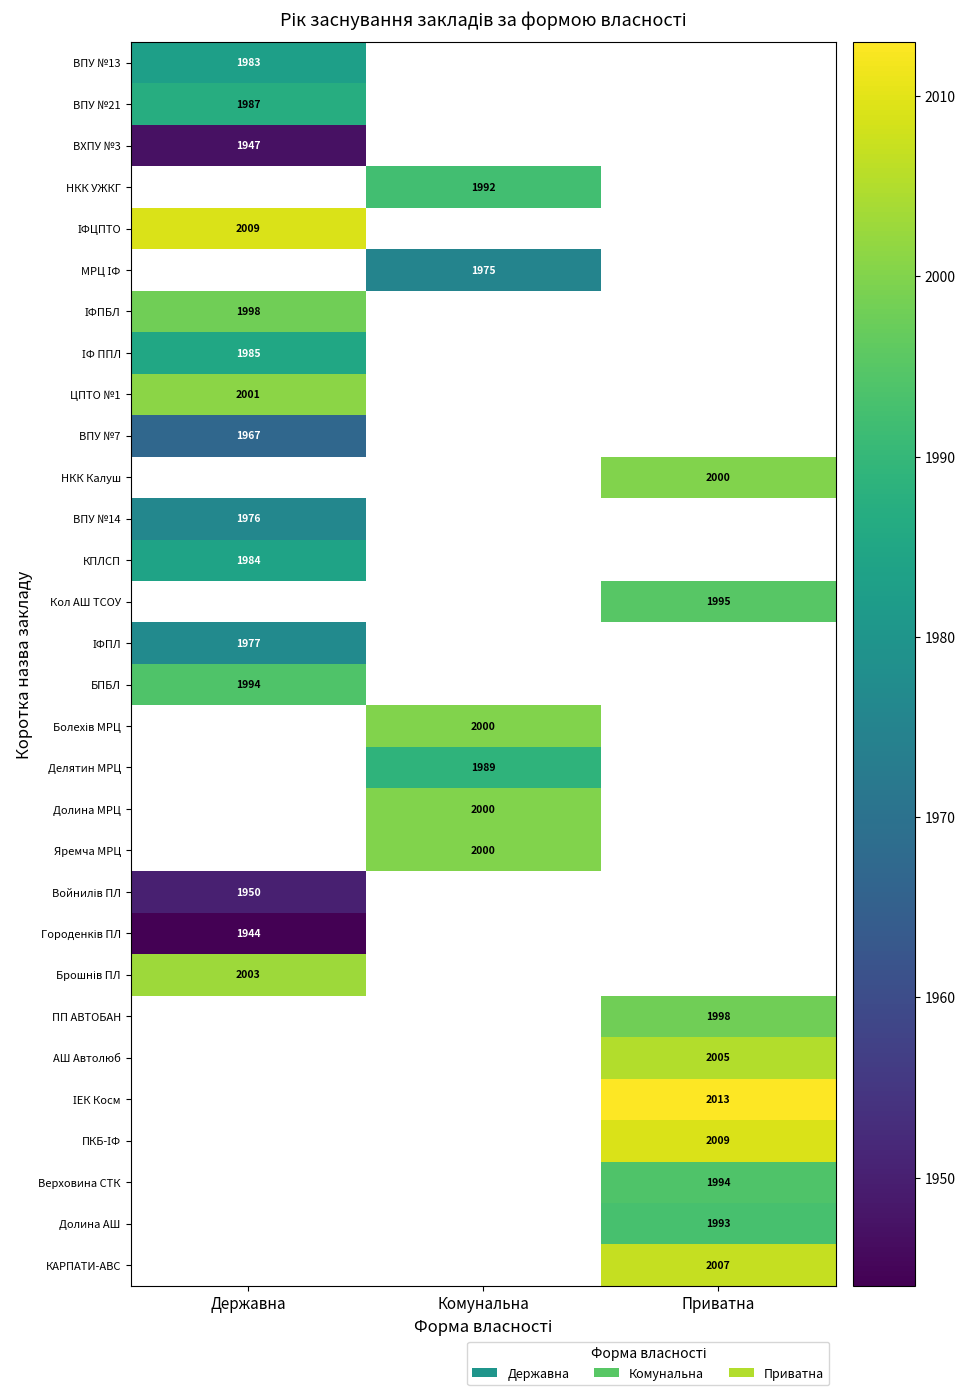

The value of ВПУ №14 at Державна is 1976. True or false?

True